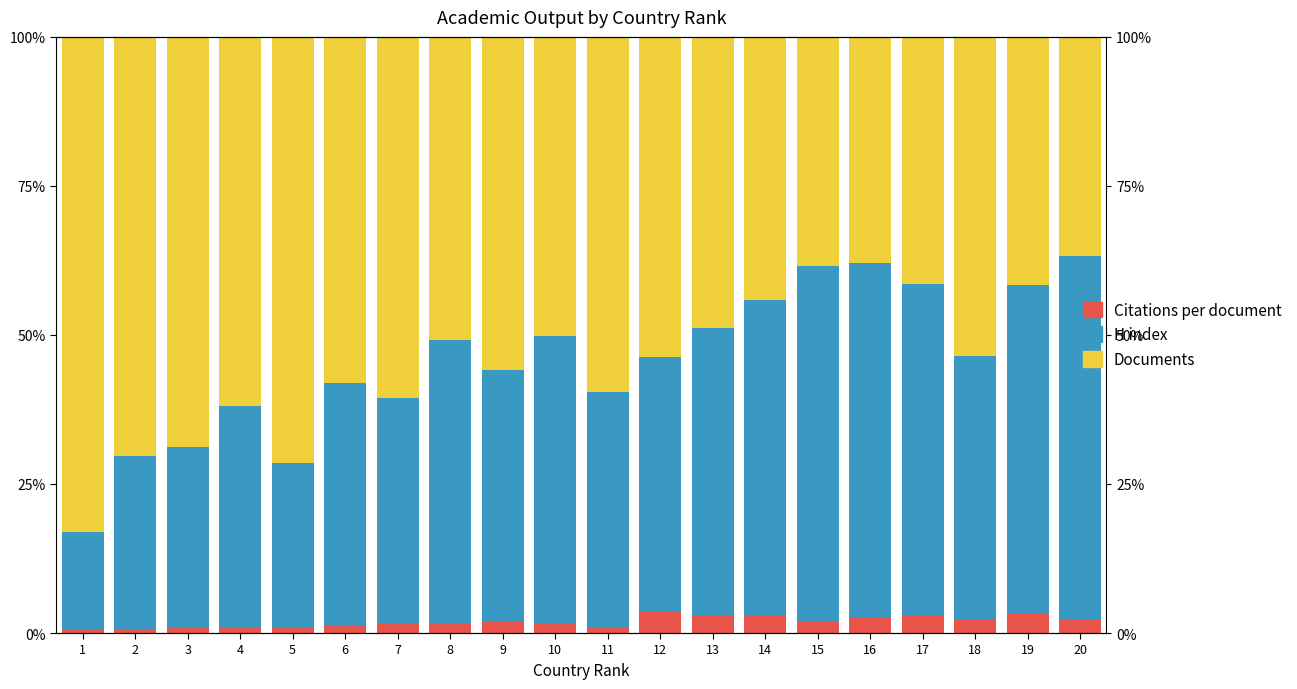

Which series has the widest spread of values?

Documents